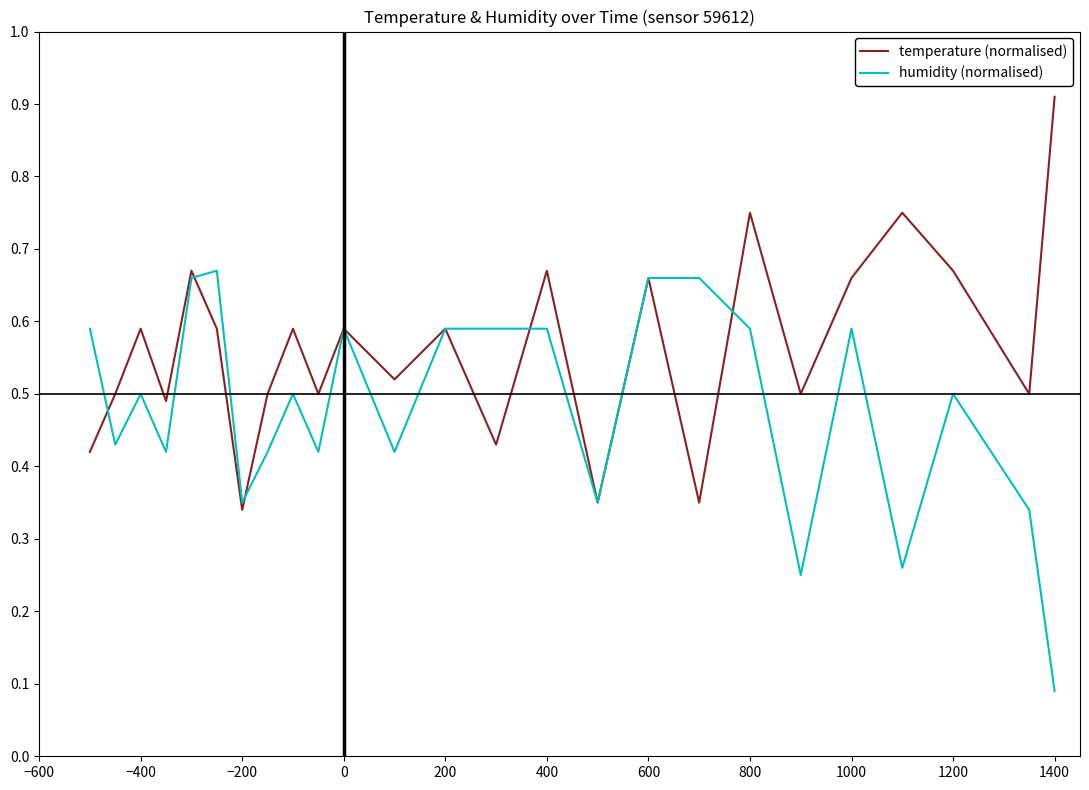

Rank the series by their maximum value, from lowest to highest.

humidity (normalised), temperature (normalised)